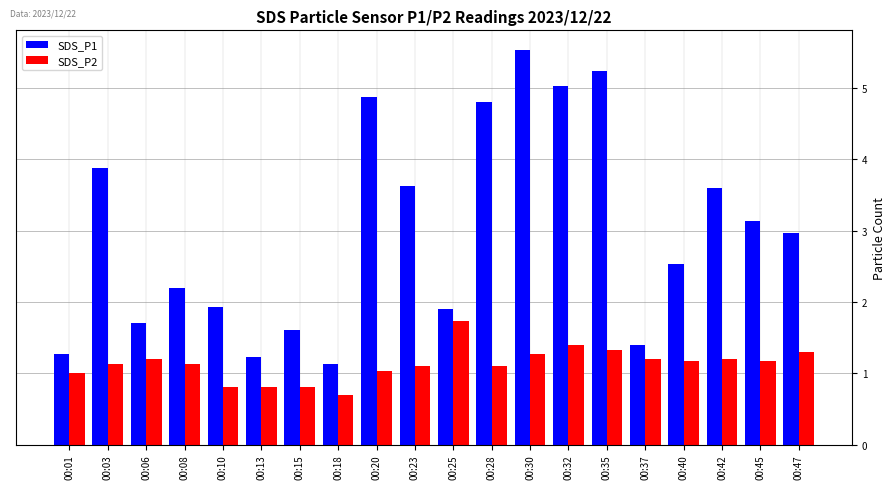

True or false: SDS_P1 has a value of 0.6 at 00:37.

False